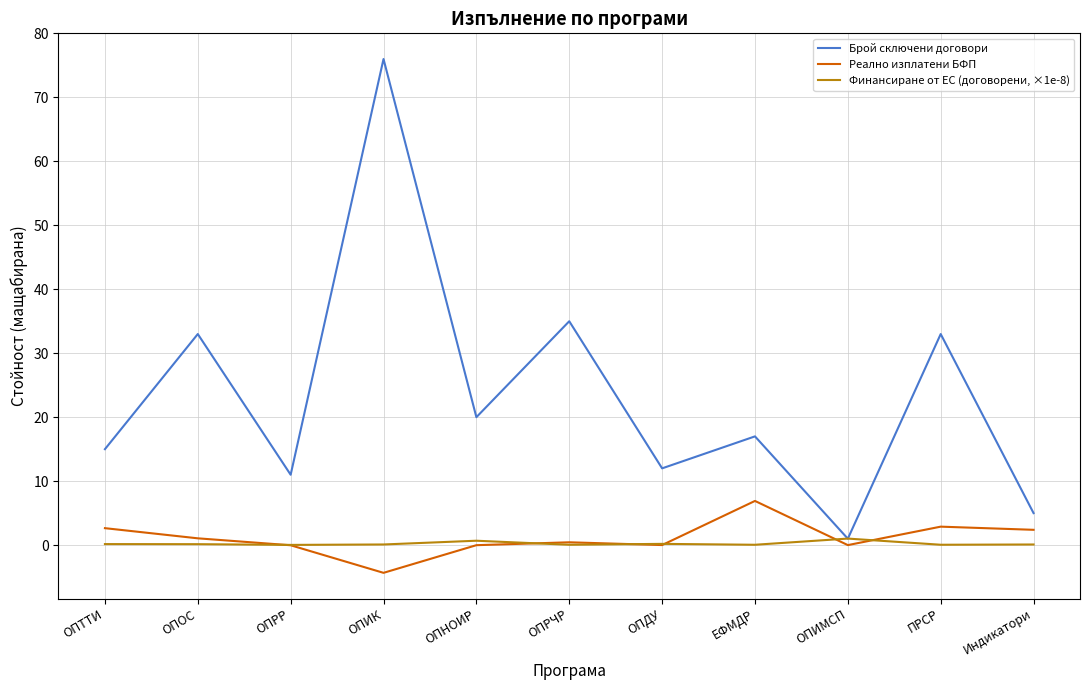

True or false: Реално изплатени БФП has a value of 6.9 at ЕФМДР.

True